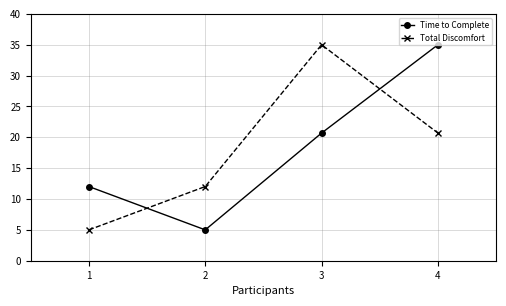

Reading right to left, what are all the values shown in this chart?

Time to Complete: 4=35.0	3=20.7	2=5.0	1=12.0
Total Discomfort: 4=20.7	3=35.0	2=12.0	1=5.0